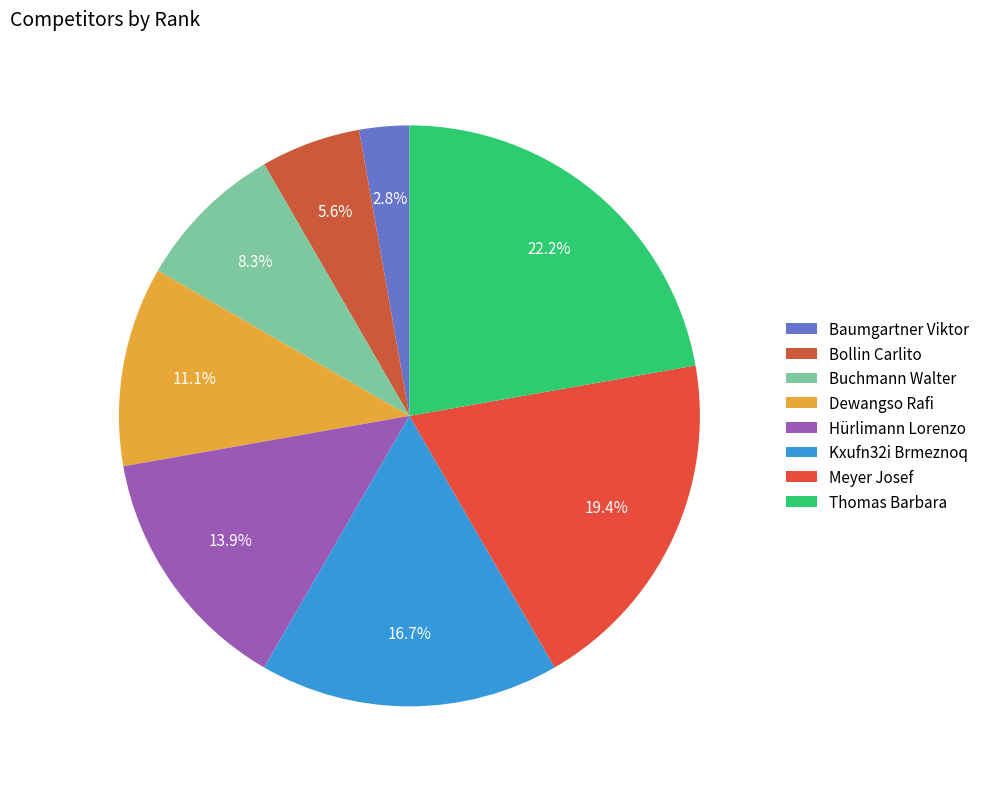

To the nearest percent, what is the combined percentage of Dewangso Rafi and Thomas Barbara?

33%